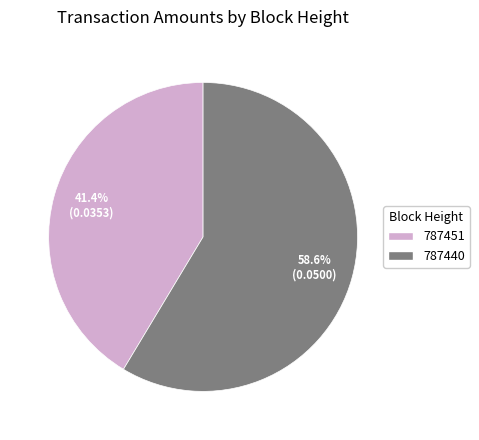

To the nearest percent, what is the combined percentage of 787440 and 787451?

100%